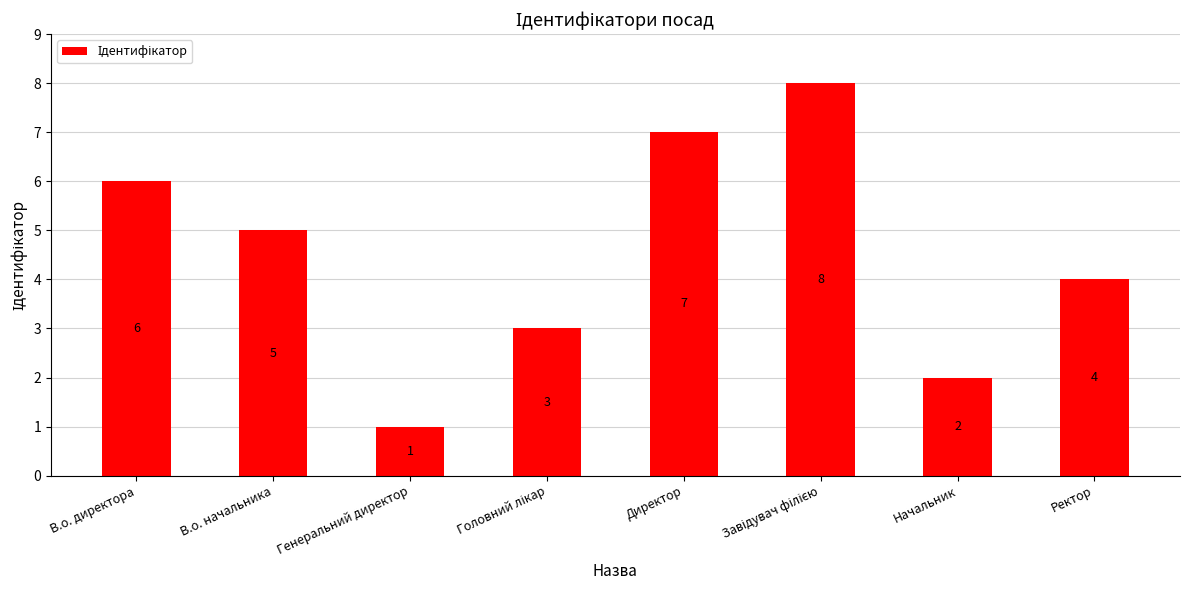

What is the maximum value shown in the chart?

8